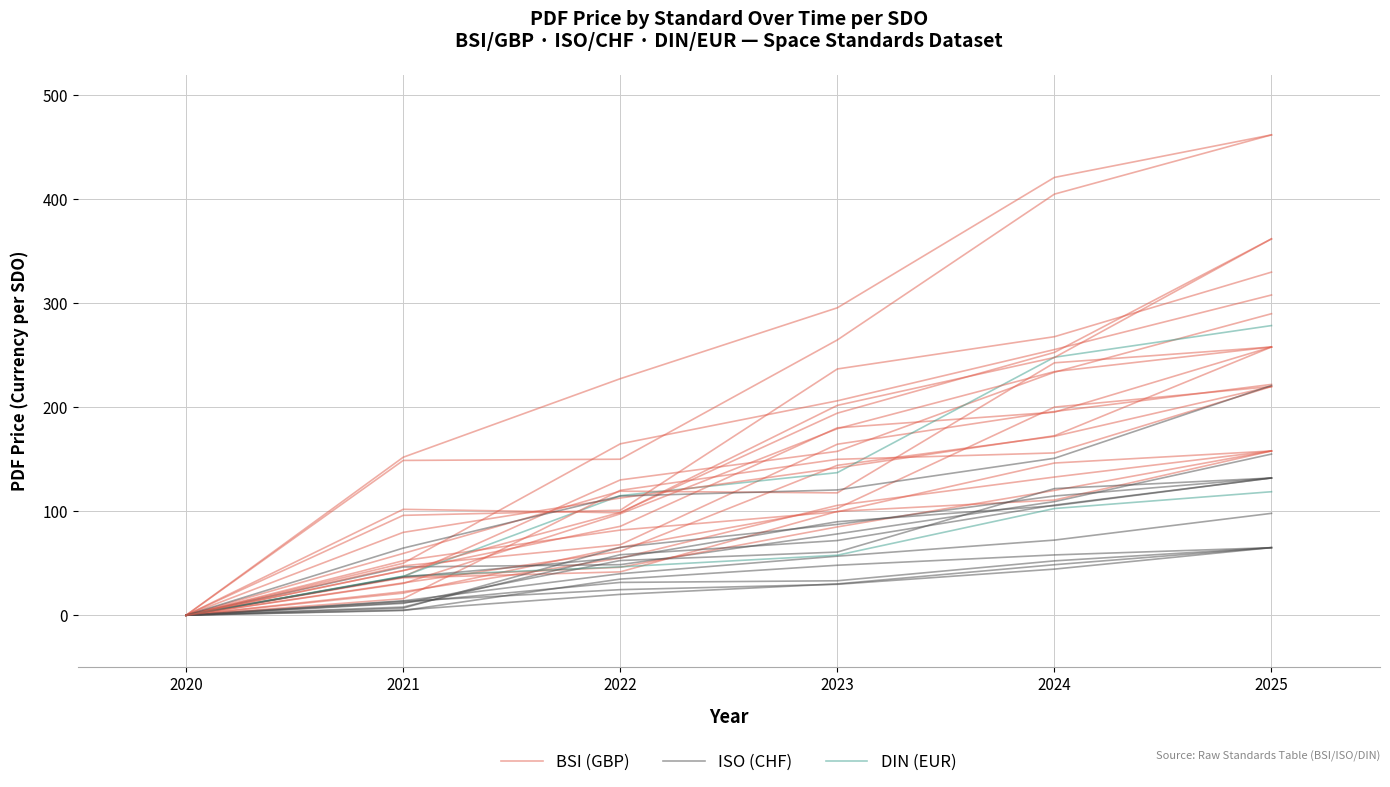

Which category has the highest value in the ISO (CHF) series?

2025